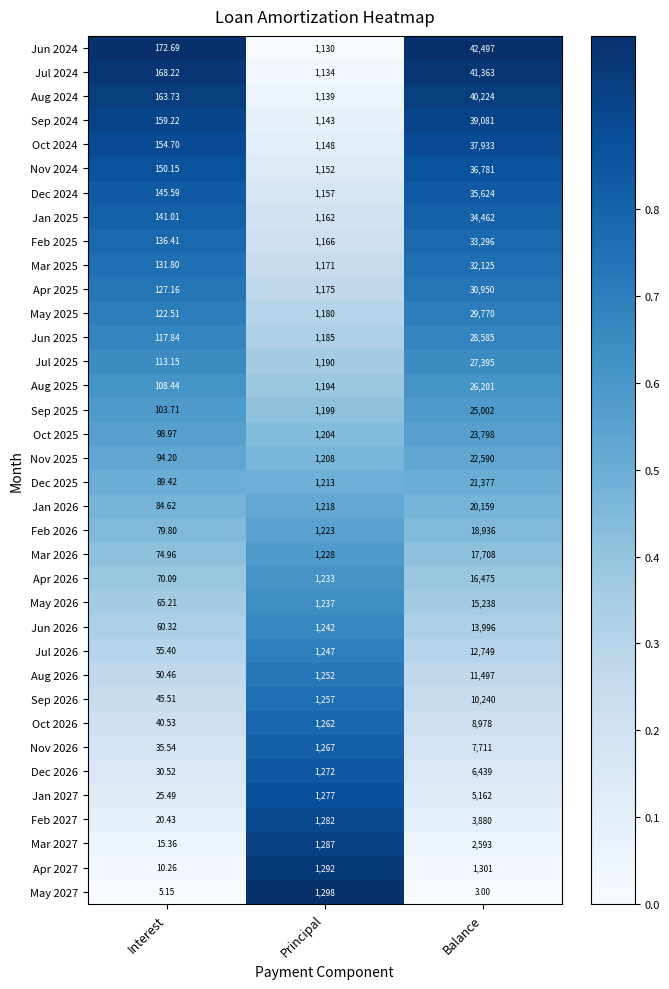

At which category is the sum across all series the highest?

Balance